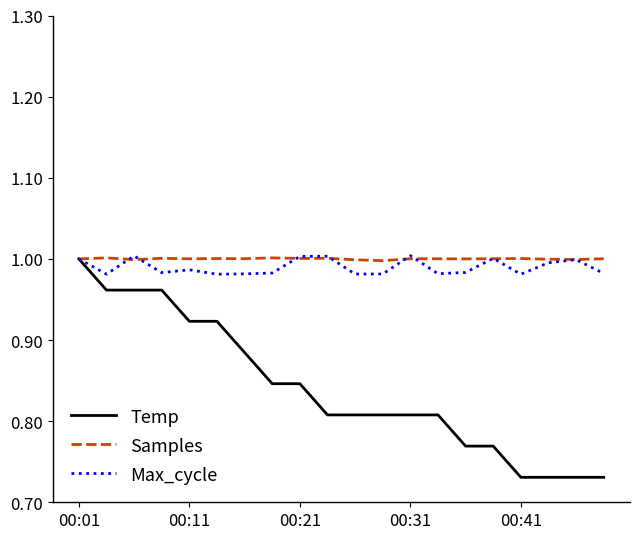

The Max_cycle series shows 1.0 at 00:21. True or false?

True